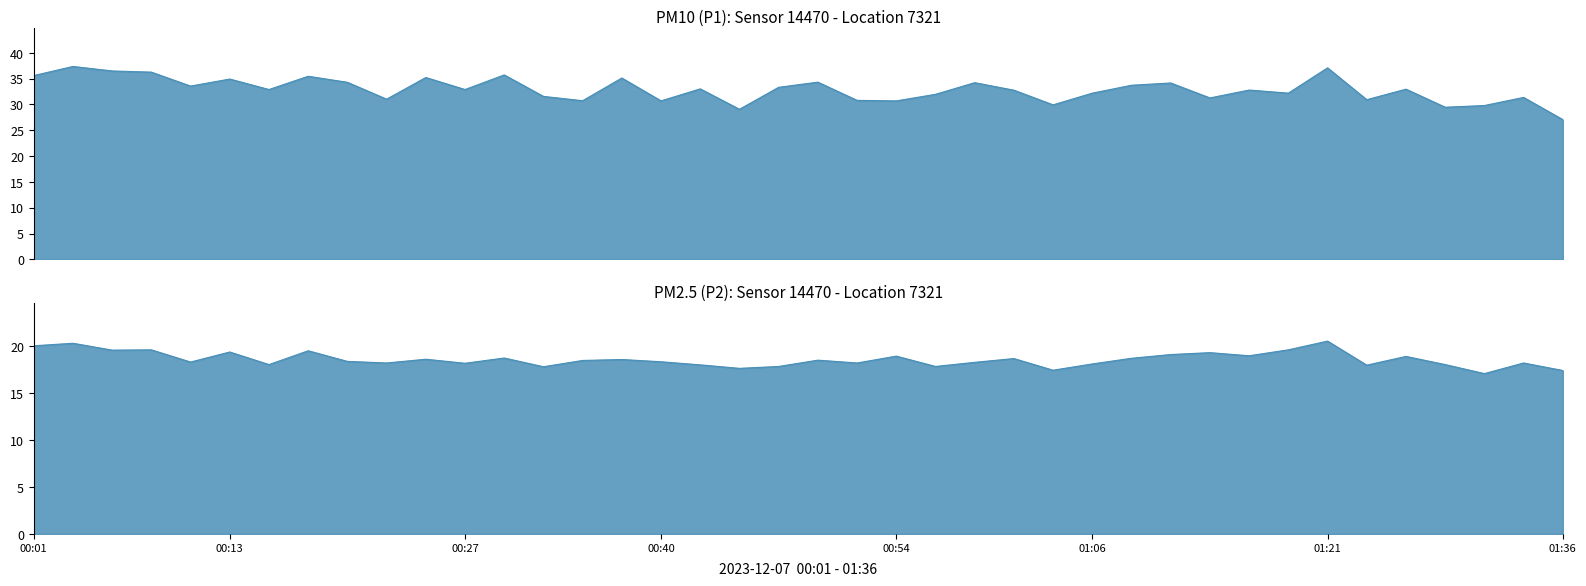

What is the difference between the P2 values at 00:54 and 01:31?

1.9